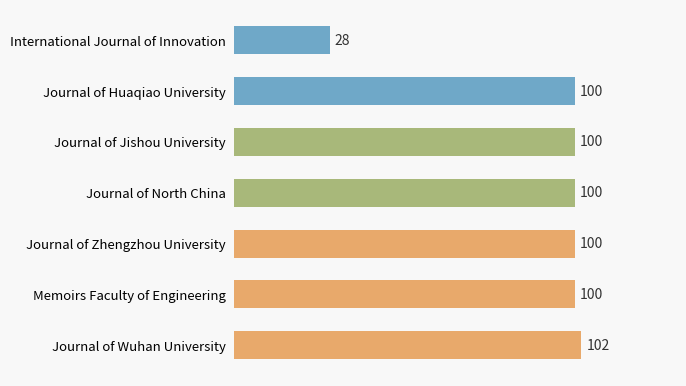

How many series are shown in this chart?

1